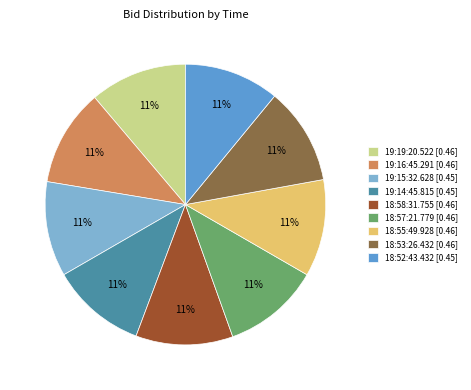

The 18:52:43.432 slice represents 6% of the pie. True or false?

False